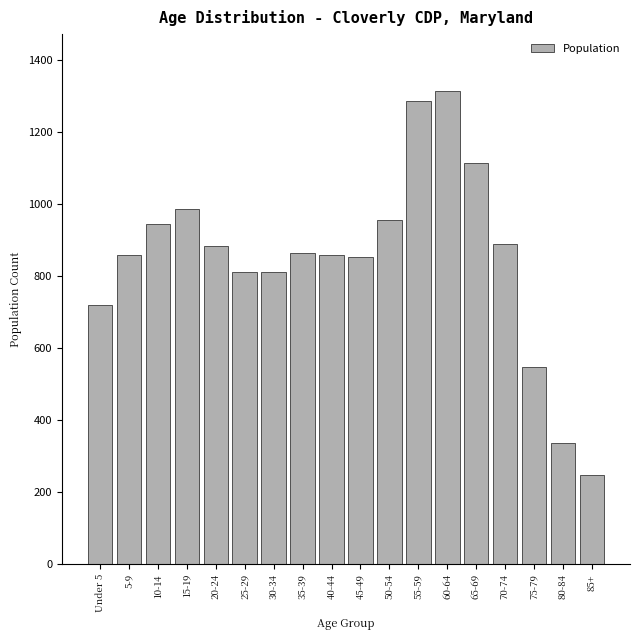

What is the label of the 9th bar from the left?

40-44